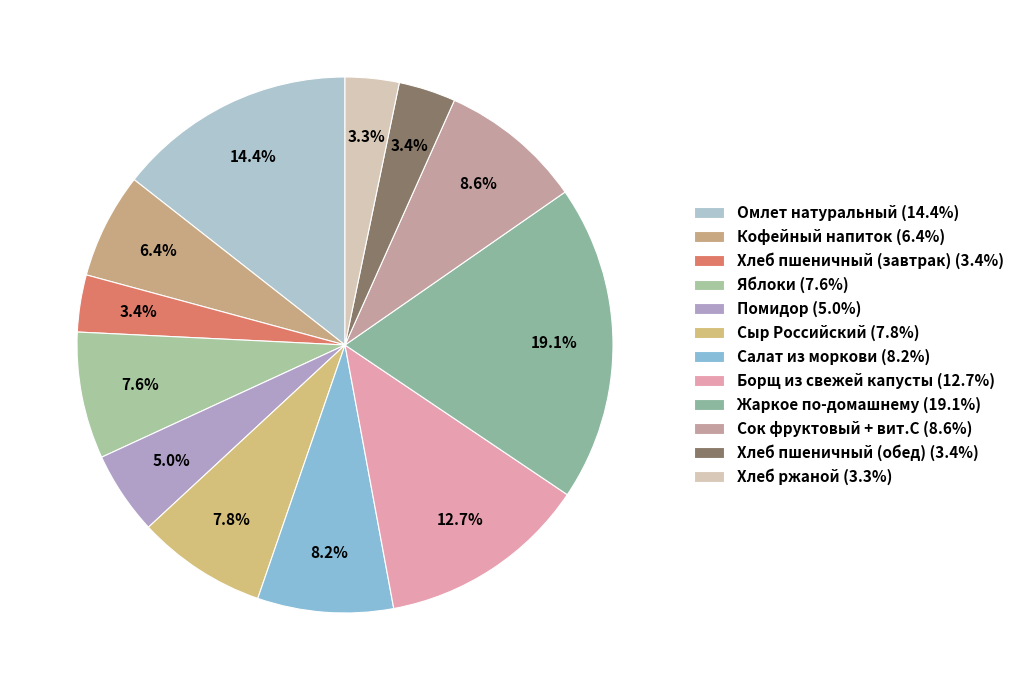

Which has a higher value, Яблоки or Хлеб пшеничный (обед)?

Яблоки